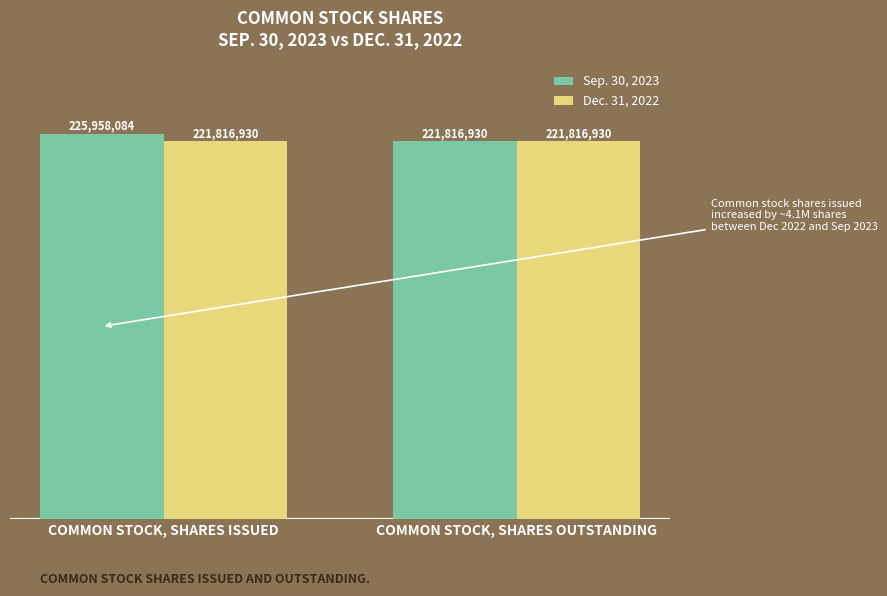

At which category does the chart reach its peak across all series?

COMMON STOCK, SHARES ISSUED